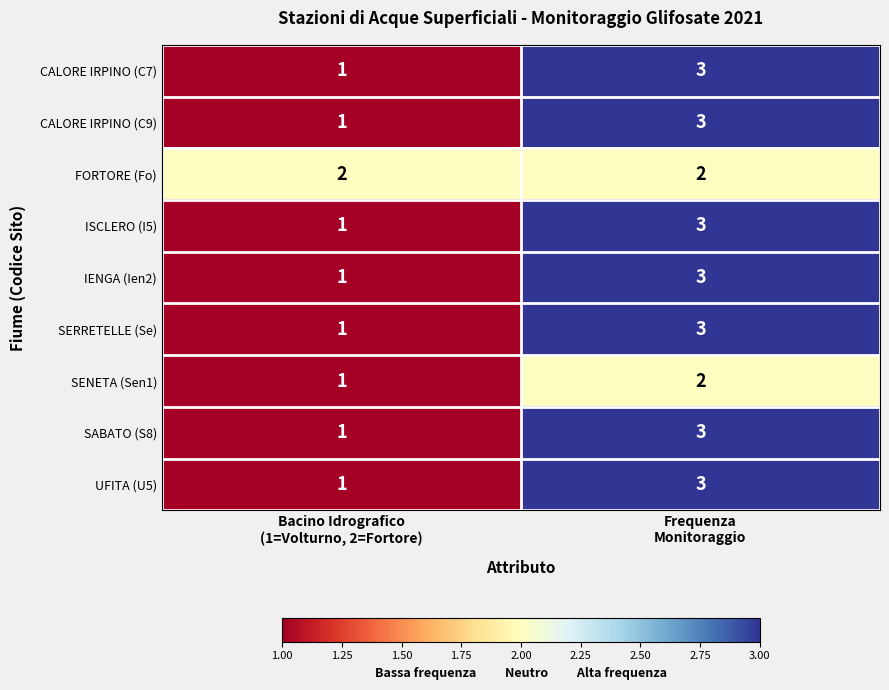

At which category does the chart reach its minimum across all series?

Bacino Idrografico
(1=Volturno, 2=Fortore)